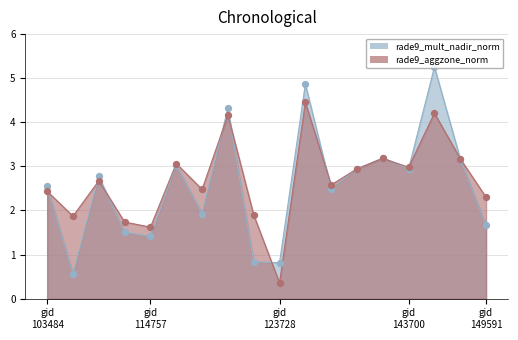

What is the total value across all series at gid 149591?

4.0